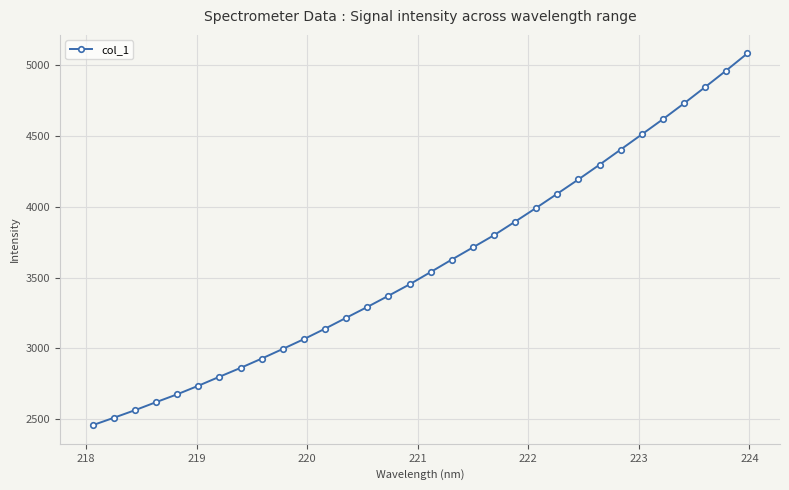

What is the sum of all values?

114994.9